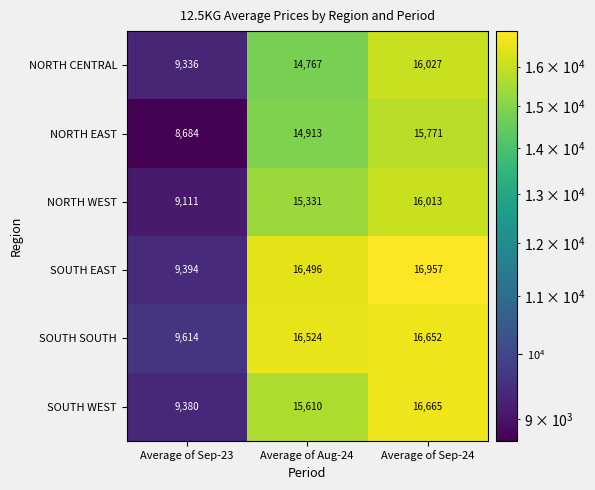

What is the approximate value of NORTH CENTRAL at Average of Sep-23, to the nearest 50?

9350